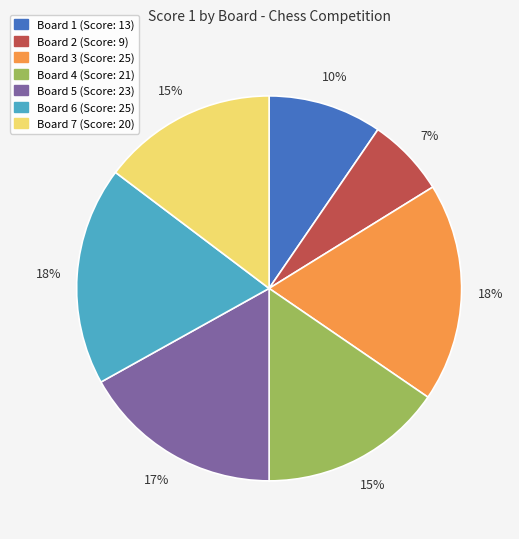

Is there a majority slice in this chart?

No